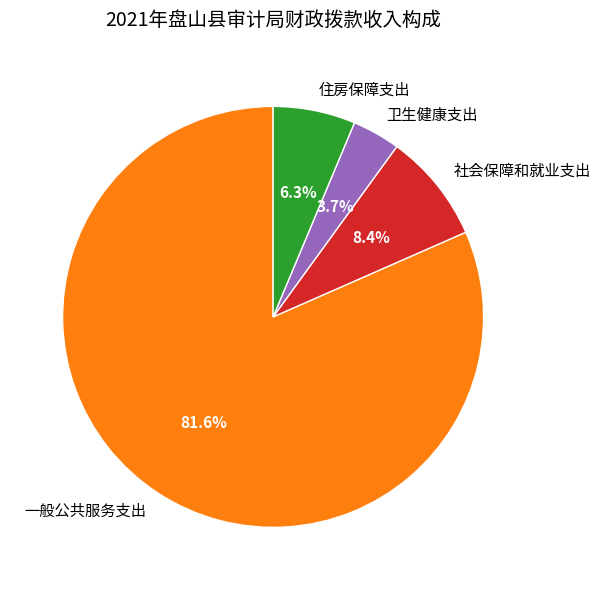

Which slice is the largest?

一般公共服务支出